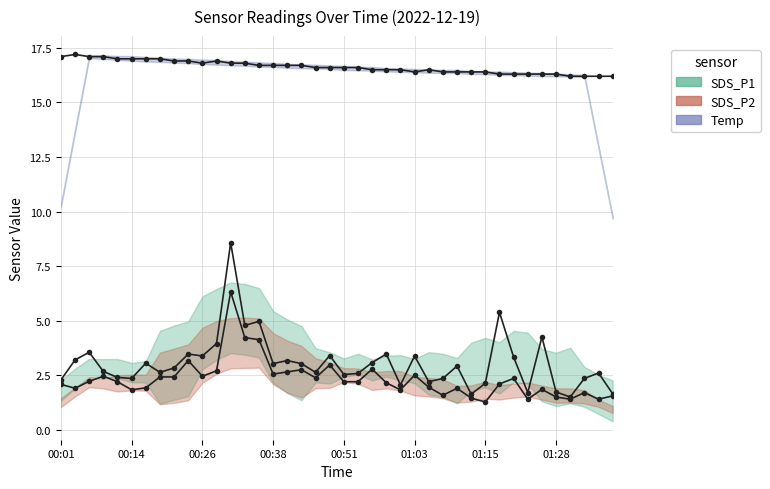

Where is the first local maximum for SDS_P1?

00:26